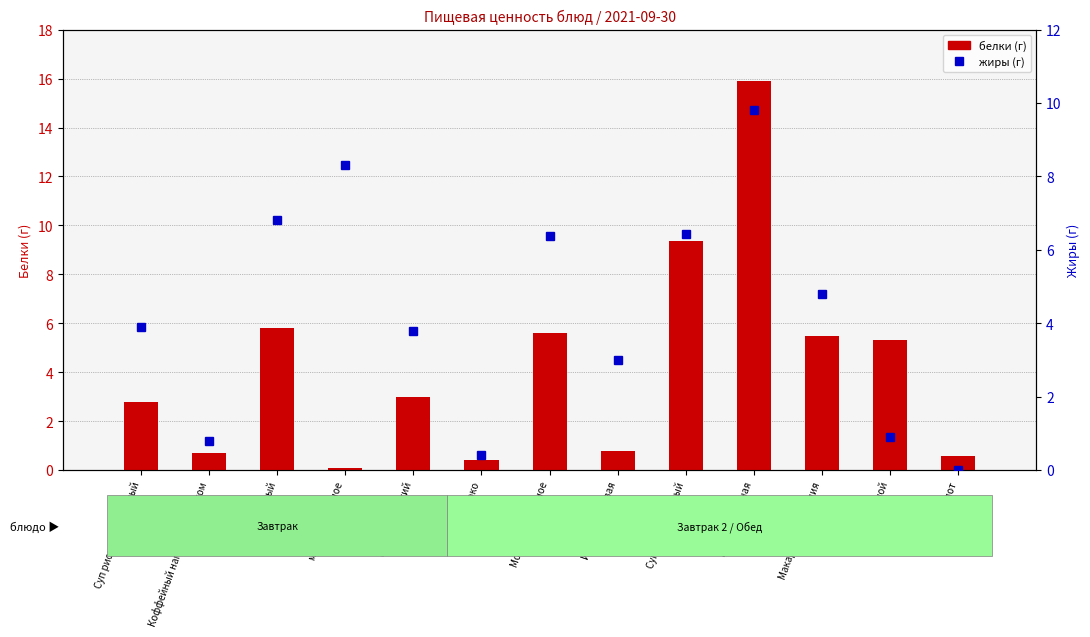

Is the value of белки (г) at Коффейный напиток с молоком greater than the value of жиры (г) at Суп рисовый молочный?

No